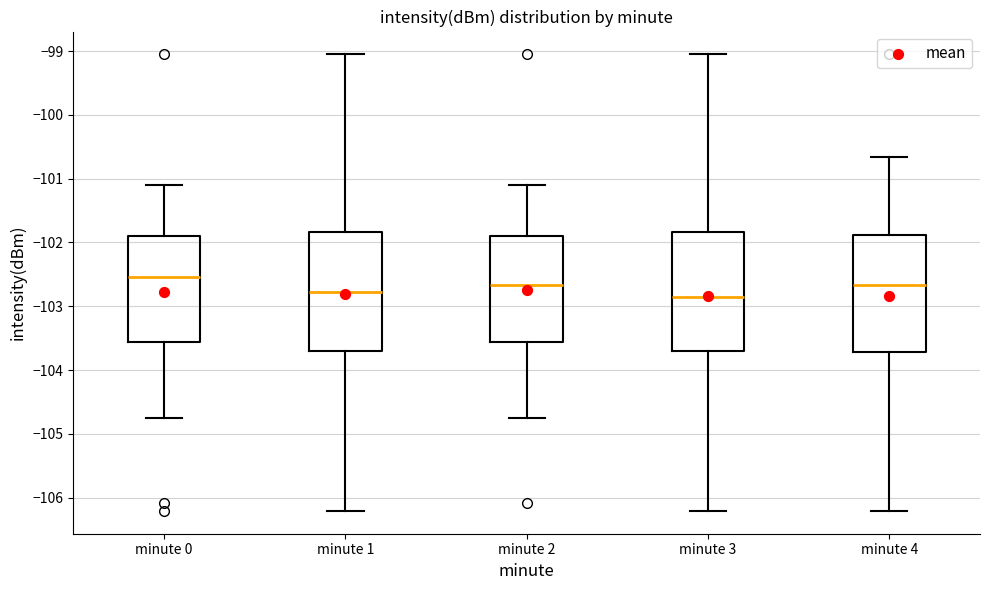

Which box has the highest median line?

minute 0